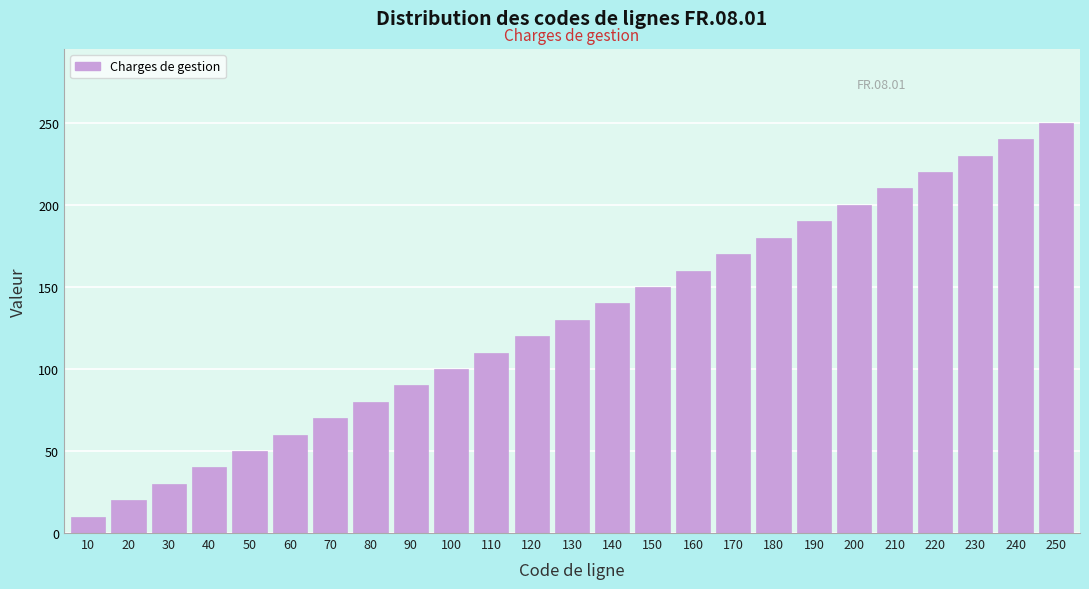

Reading left to right, what are all the values shown in this chart?

10	20	30	40	50	60	70	80	90	100	110	120	130	140	150	160	170	180	190	200	210	220	230	240	250